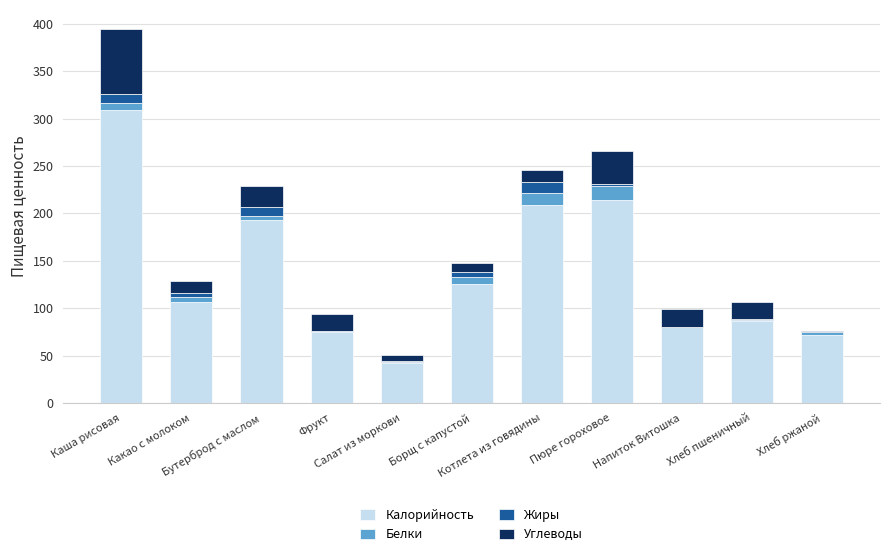

What is the highest value of the Калорийность series?

309.0